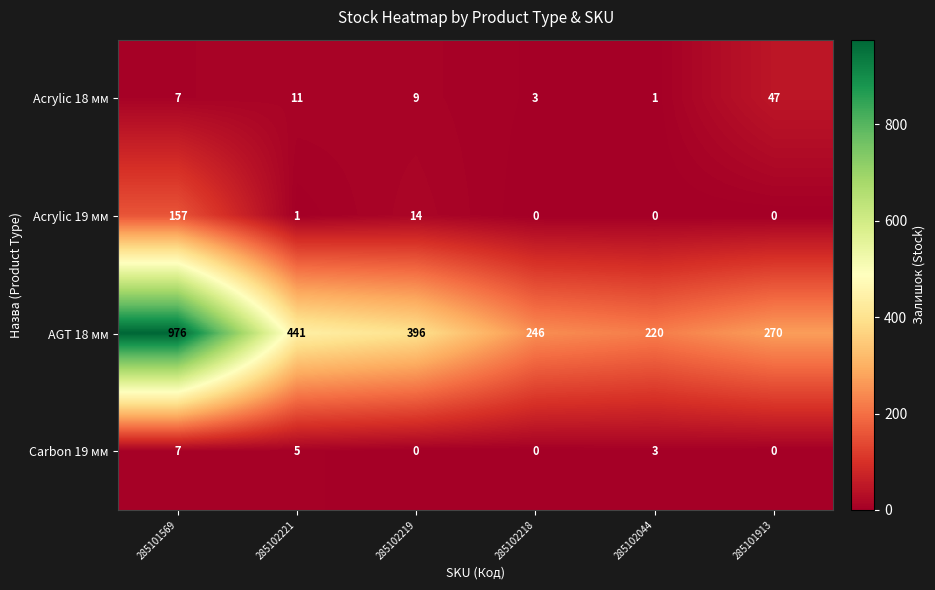

Which label corresponds to the largest value in the chart?

285101569